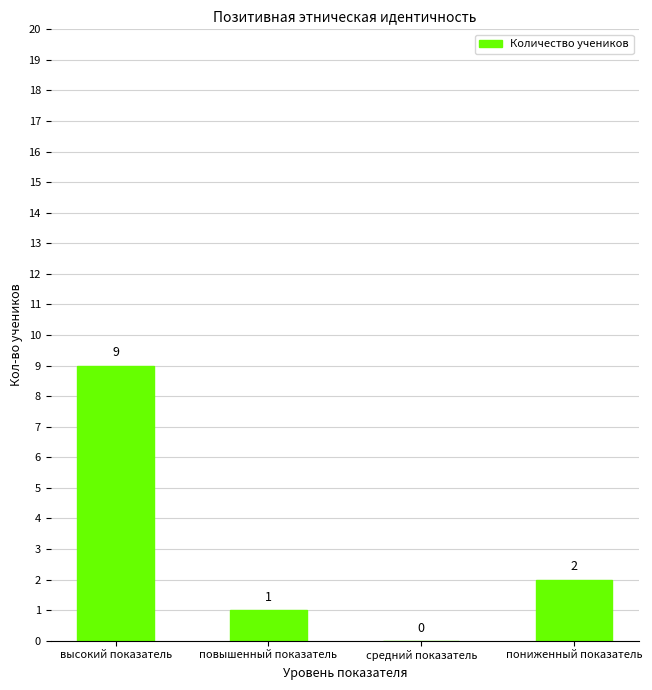

How many values are between 1 and 9?

3